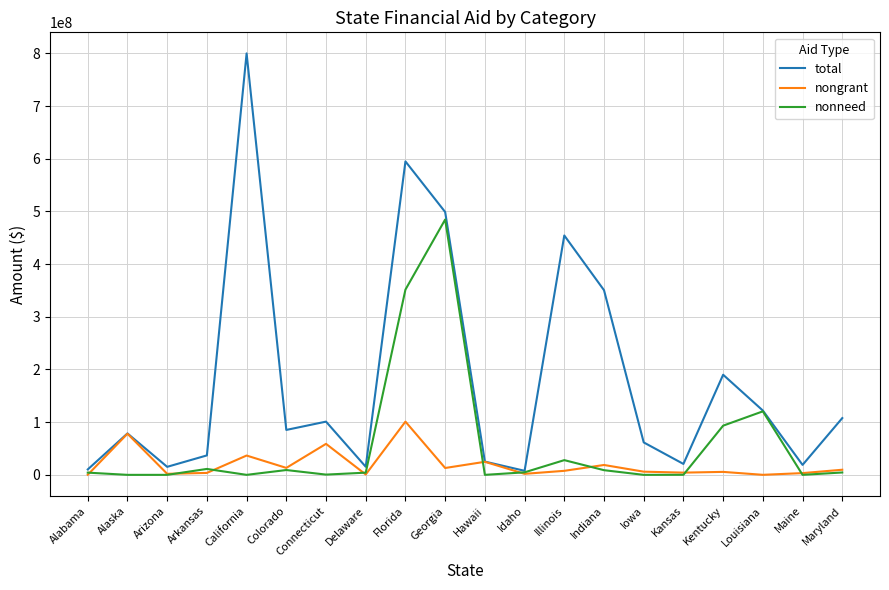

Is it true that total equals 7687256 at Idaho?

True